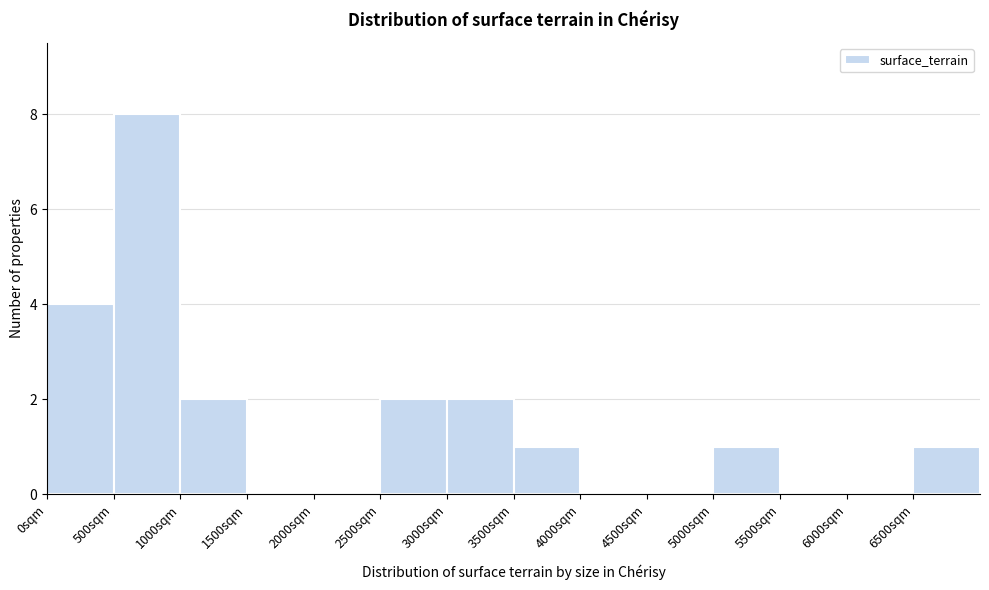

Reading left to right, list every bar in this chart as the range it spans on the x-axis followed by its height. The values are not printed on the chart, so give them approximately, as read against the axis.

0 to 500: 4
500 to 1000: 8
1000 to 1500: 2
1500 to 2000: 0
2000 to 2500: 0
2500 to 3000: 2
3000 to 3500: 2
3500 to 4000: 1
4000 to 4500: 0
4500 to 5000: 0
5000 to 5500: 1
5500 to 6000: 0
6000 to 6500: 0
6500 to 7000: 1